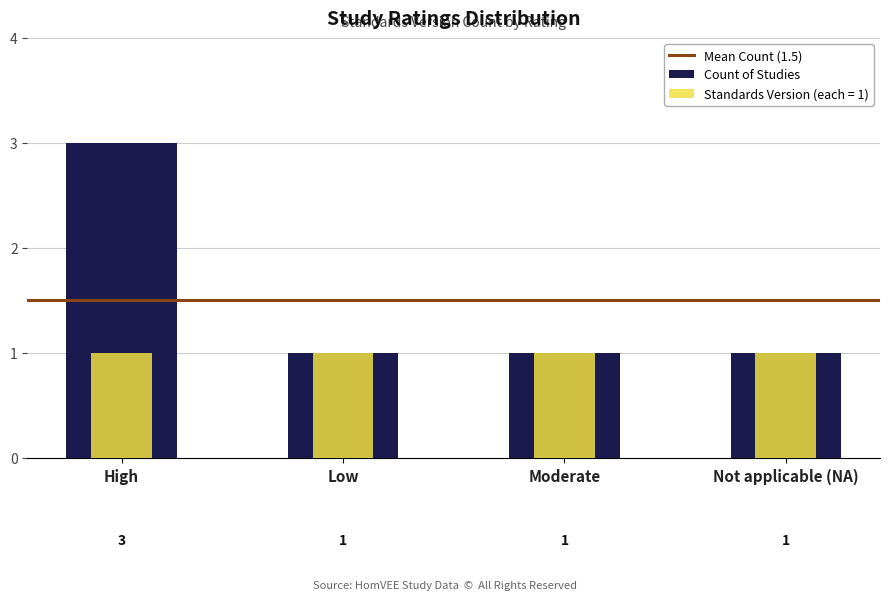

Which has a higher value, High or Not applicable (NA)?

High